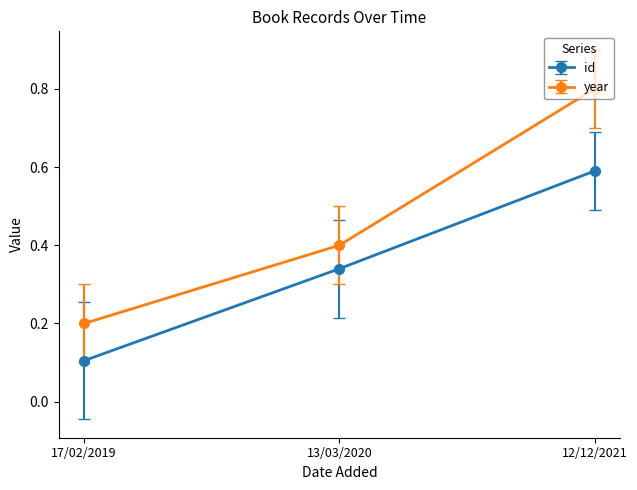

The year series shows 0.3 at 17/02/2019. True or false?

False